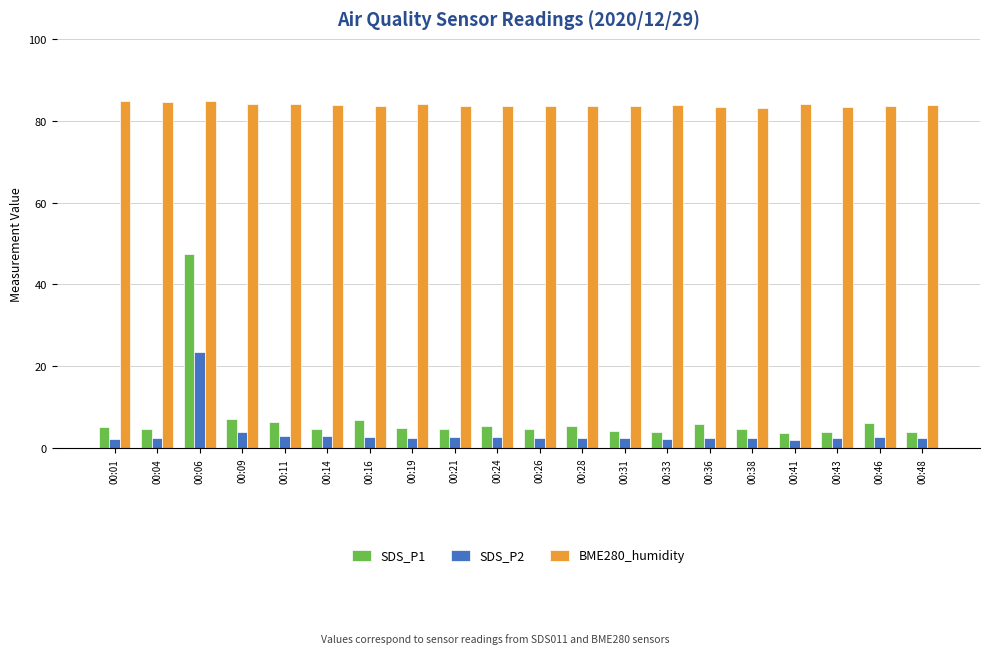

What is the sum of the SDS_P2 values at 00:09 and 00:04?

6.5